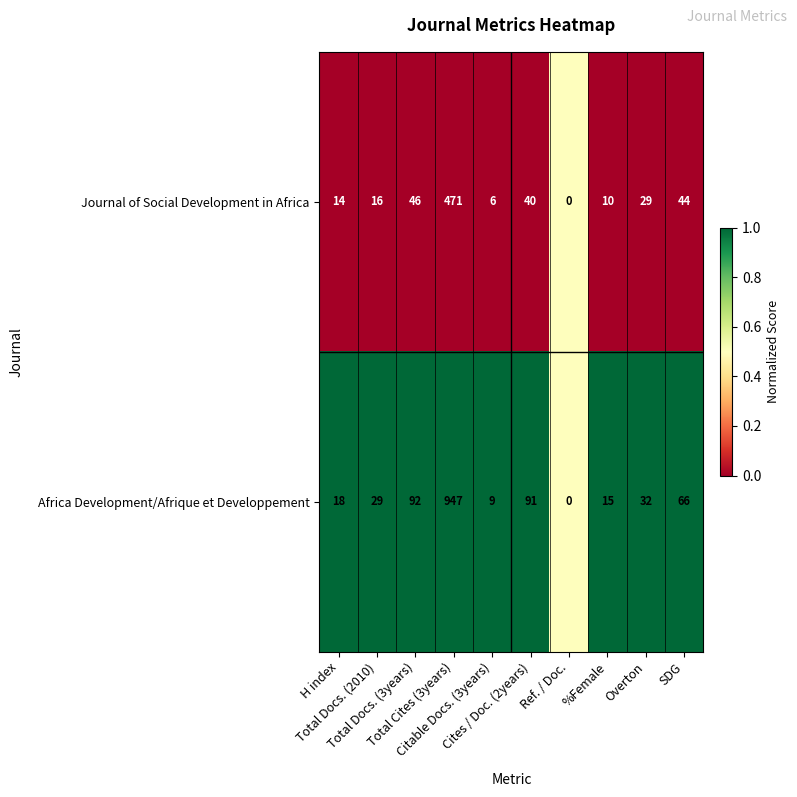

List the series in order of their peak value, lowest first.

Journal of Social Development in Africa, Africa Development/Afrique et Developpement